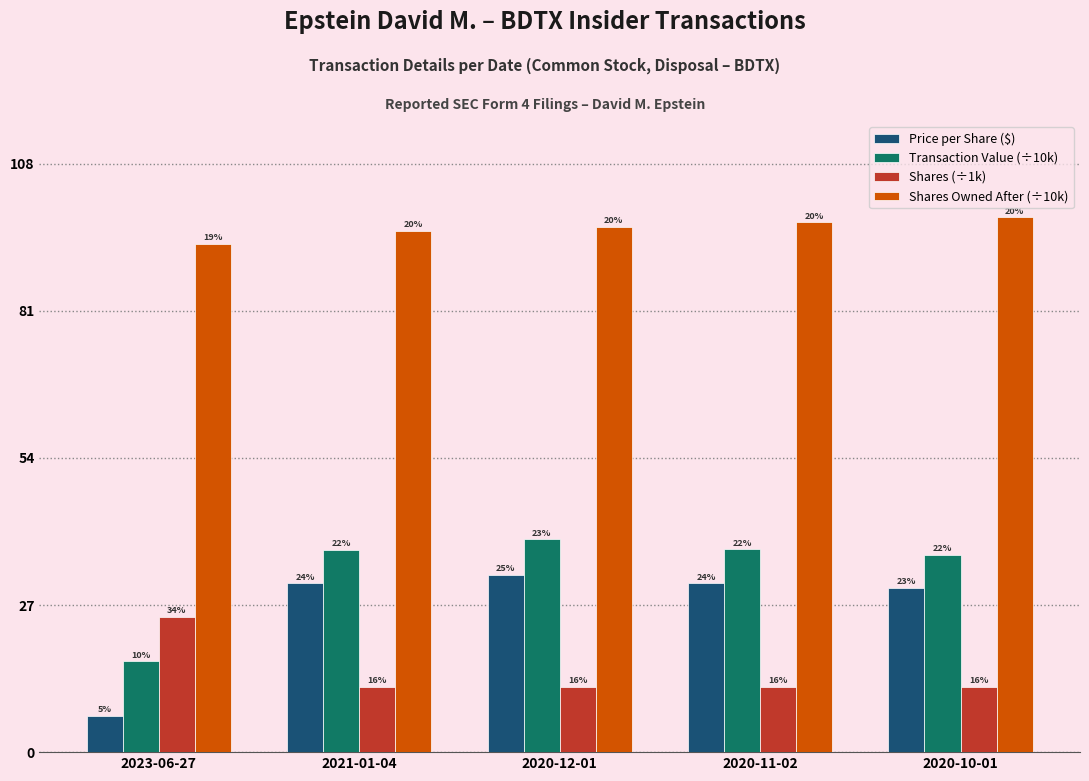

What position from the right is 2020-10-01?

1